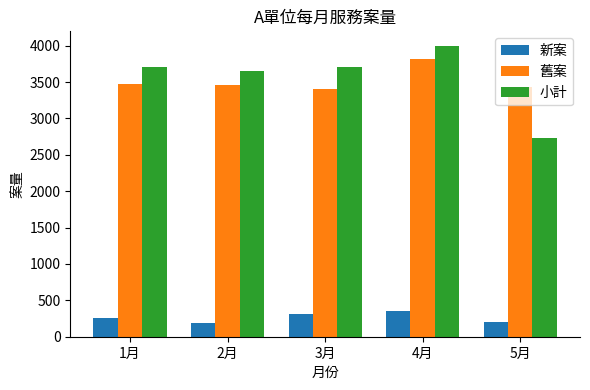

The value of 舊案 at 2月 is 3467. True or false?

True